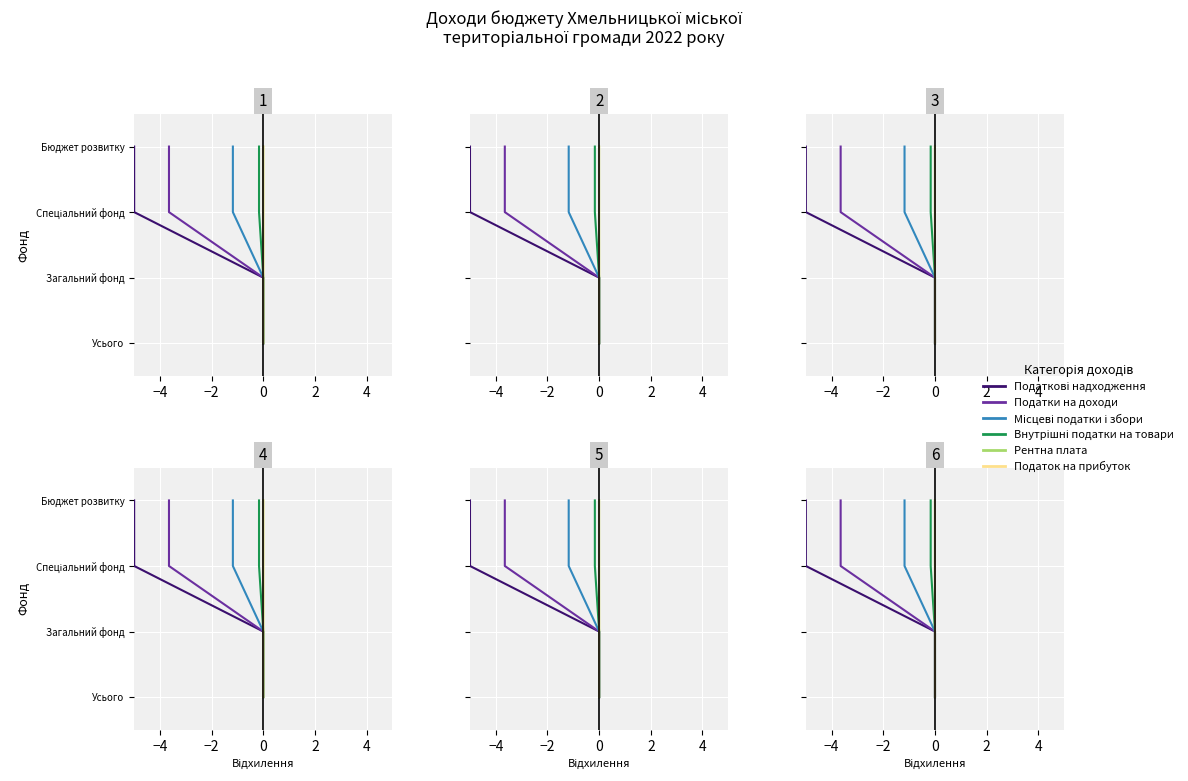

True or false: Податок на прибуток and Внутрішні податки на товари cross at least once.

False